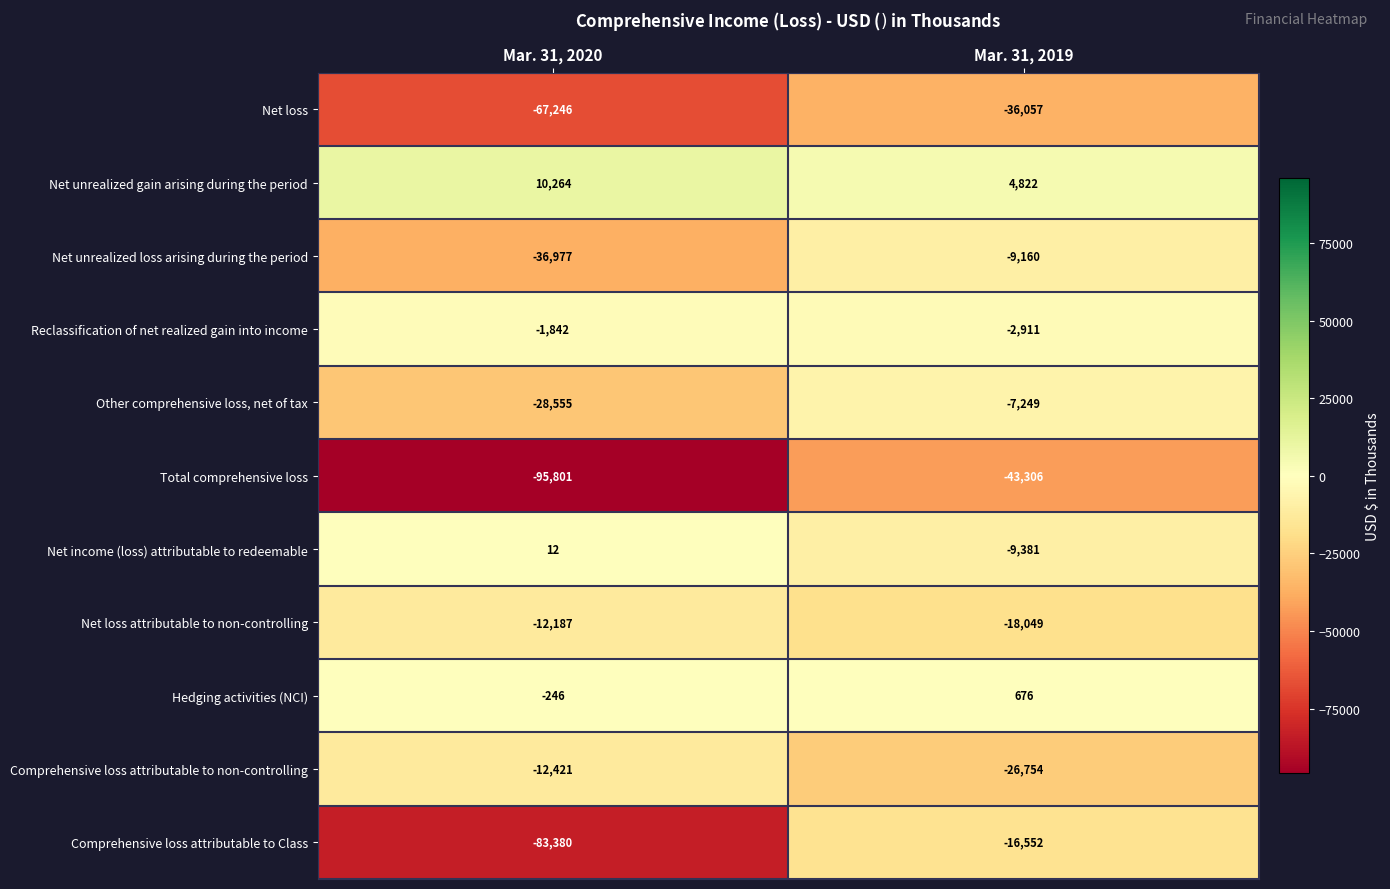

What is the total value across all series at Mar. 31, 2019?

-163921